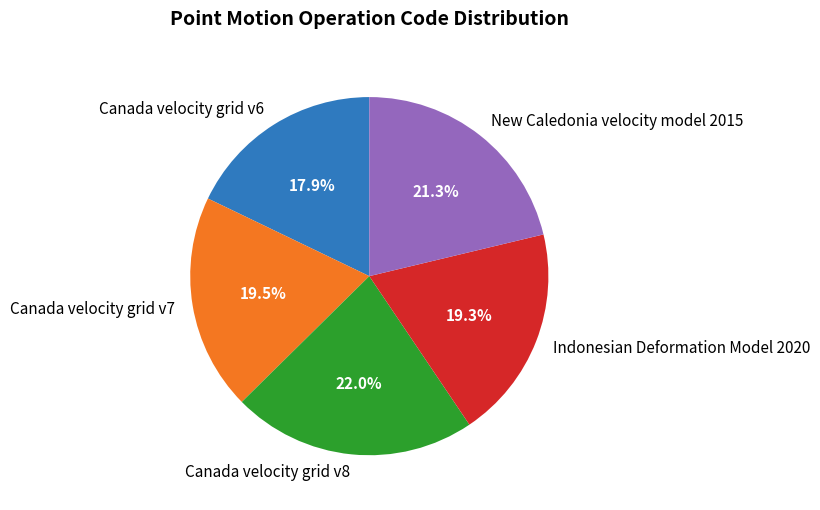

What is the ratio of the value at Indonesian Deformation Model 2020 to the value at New Caledonia velocity model 2015?

0.9